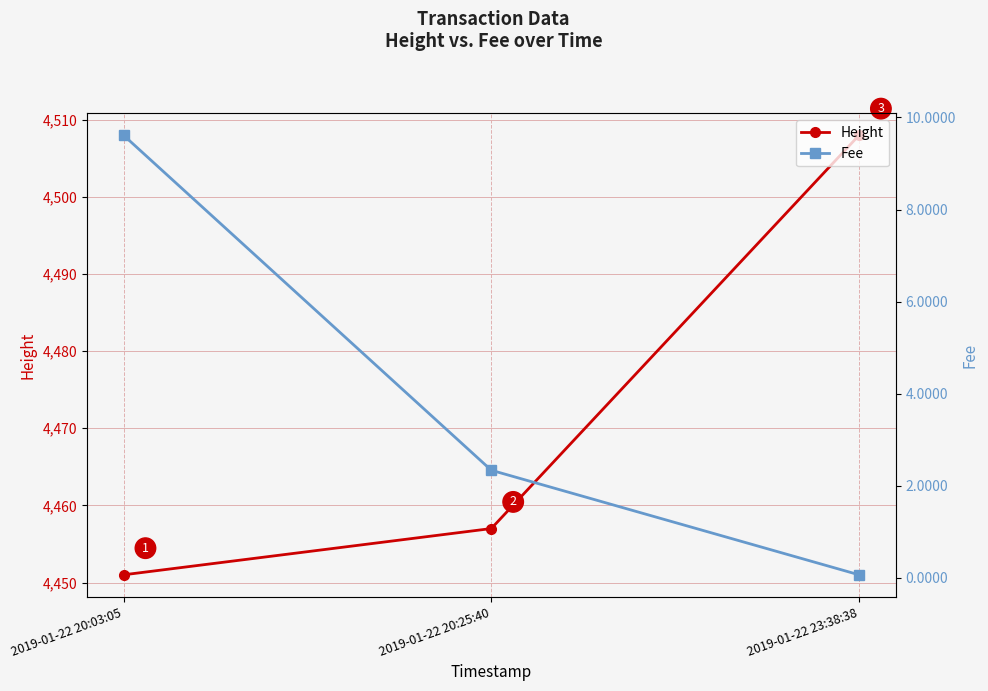

Which series has the largest total across all categories?

Height